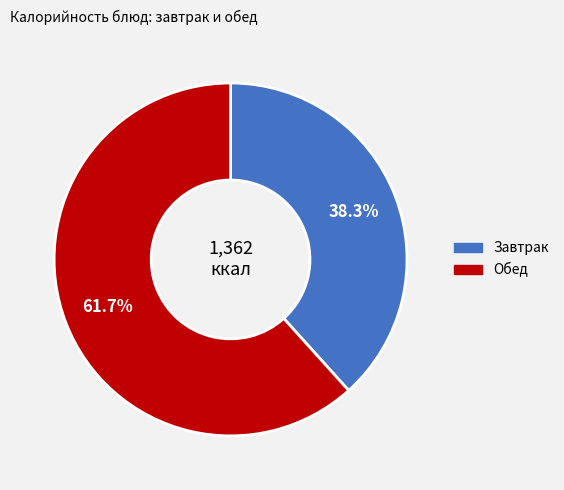

Is there a majority slice in this chart?

Yes